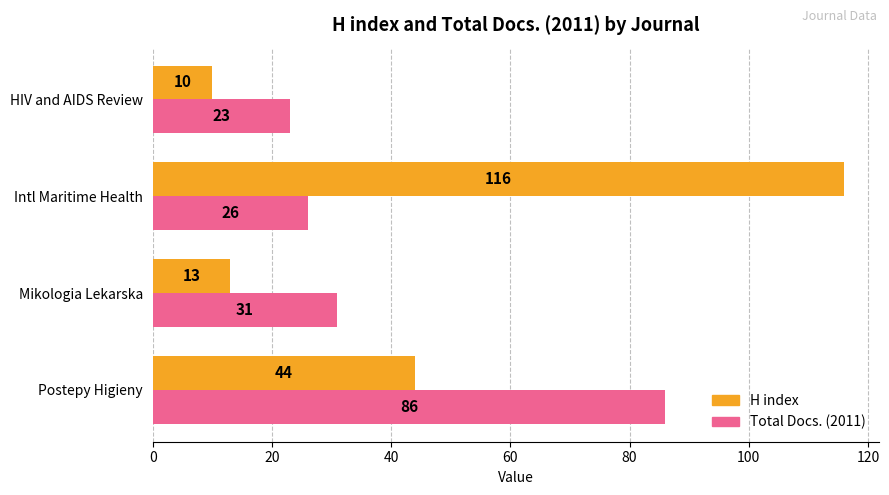

What is the sum of all H index values?

183